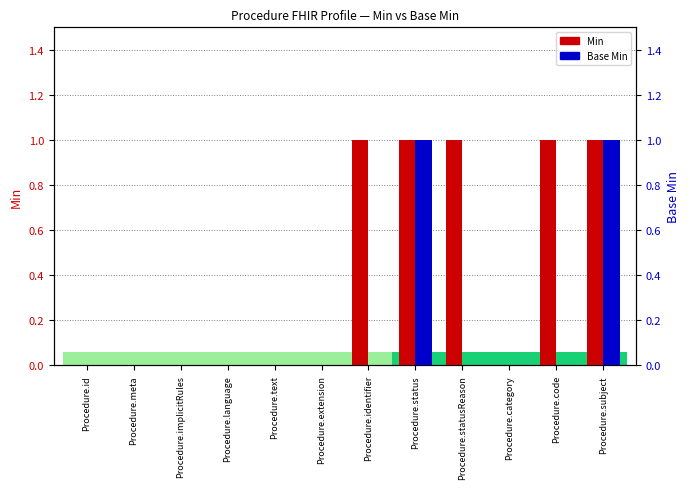

Is the value of Min at Procedure.language greater than the value of Base Min at Procedure.id?

No